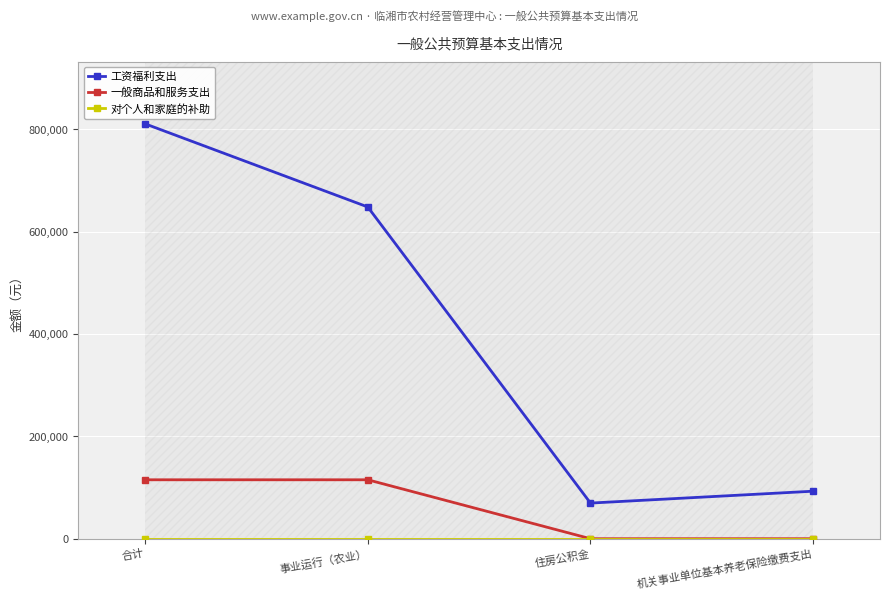

Which category has the highest value across all series?

合计